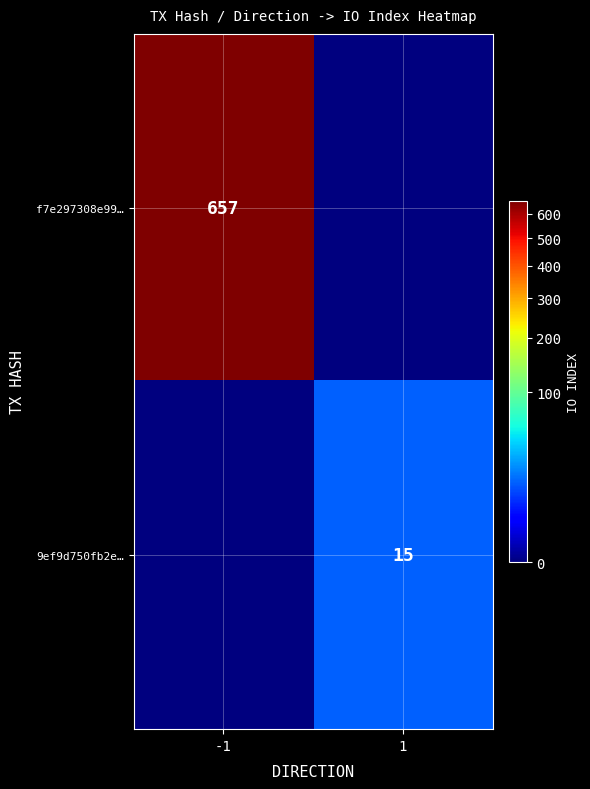

Is it true that 9ef9d750fb2e… equals 24 at 1?

False